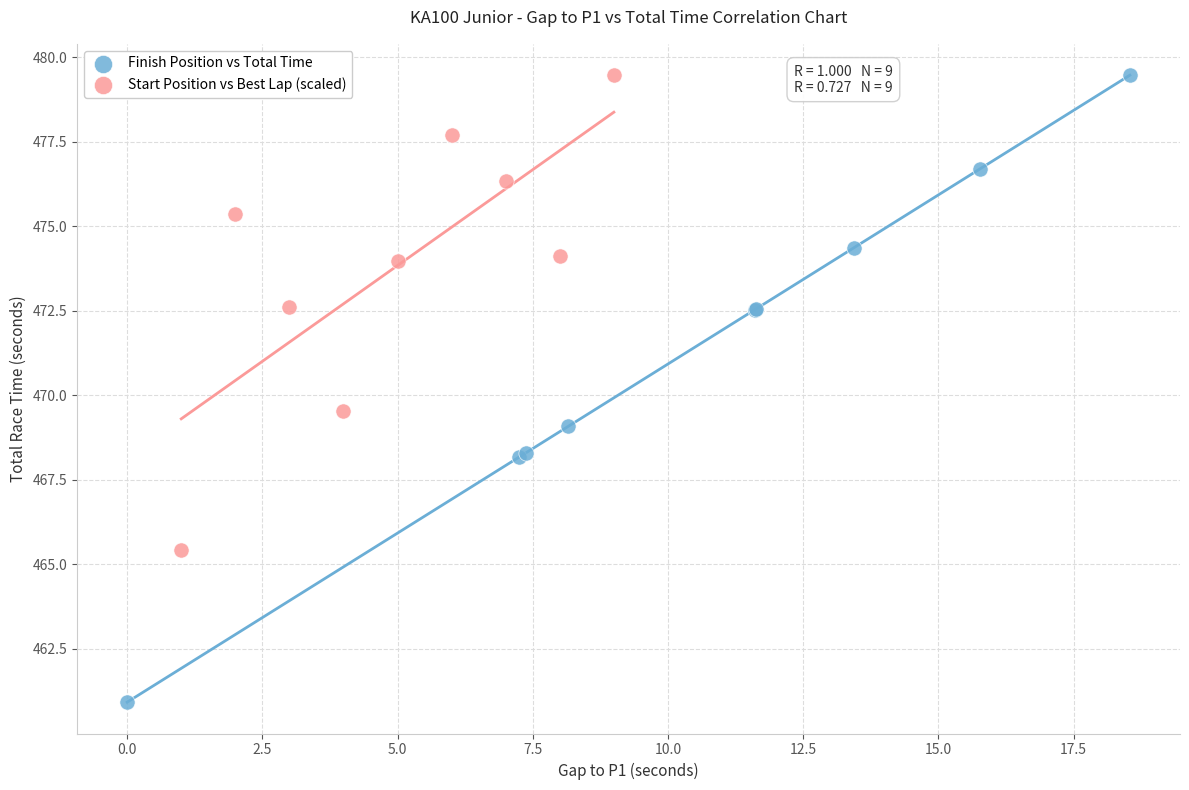

Which series has the largest Y range (max minus min)?

Finish Position vs Total Time